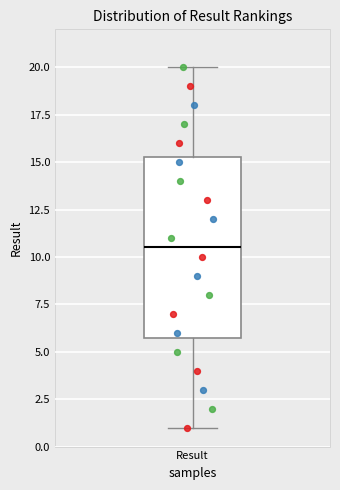

Transcribe this box plot: give where the median line is, the range the box spans, and where the two whiskers end, as read against the y-axis. The values are not printed on the chart, so give them approximately, as read against the axis.

median 10.5, box 6.0 to 15.5, whiskers 1.0 to 20.0